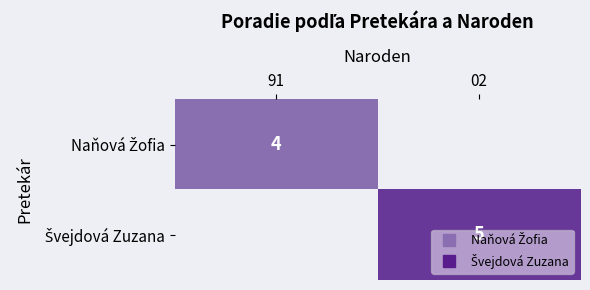

Rank the series by their average value, from lowest to highest.

Naňová Žofia, Švejdová Zuzana